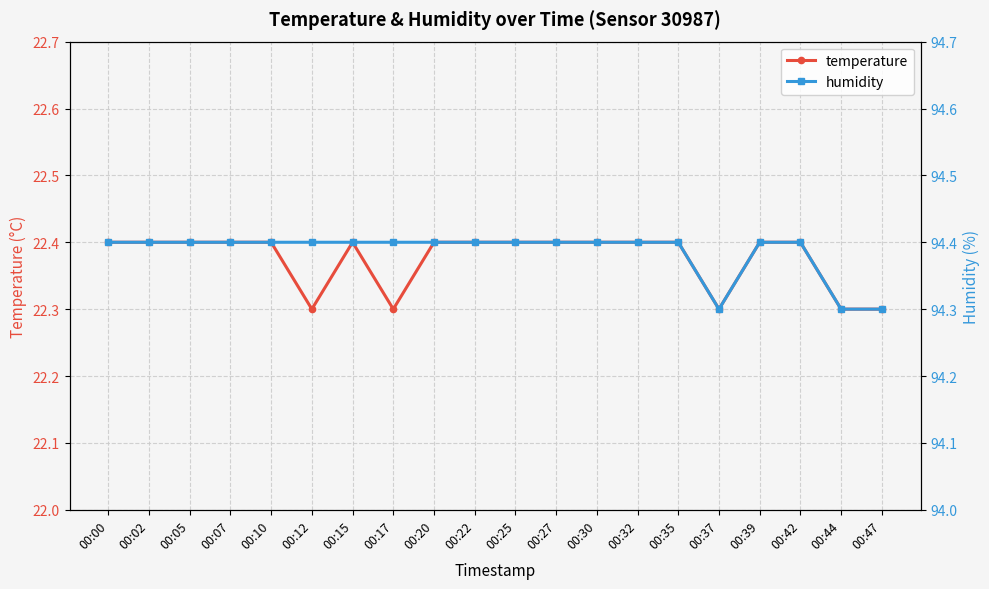

Does the chart display data point markers on the line(s)?

Yes